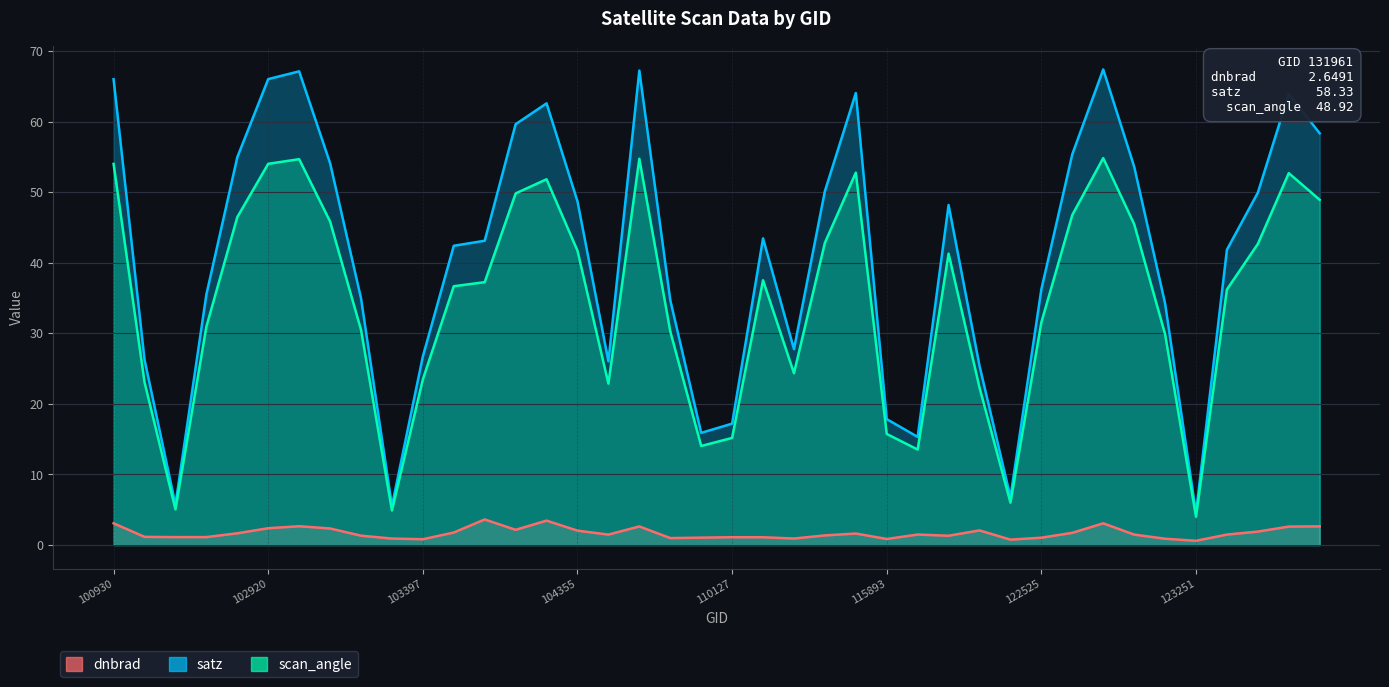

Is it true that dnbrad equals 1.9 at 110127?

False